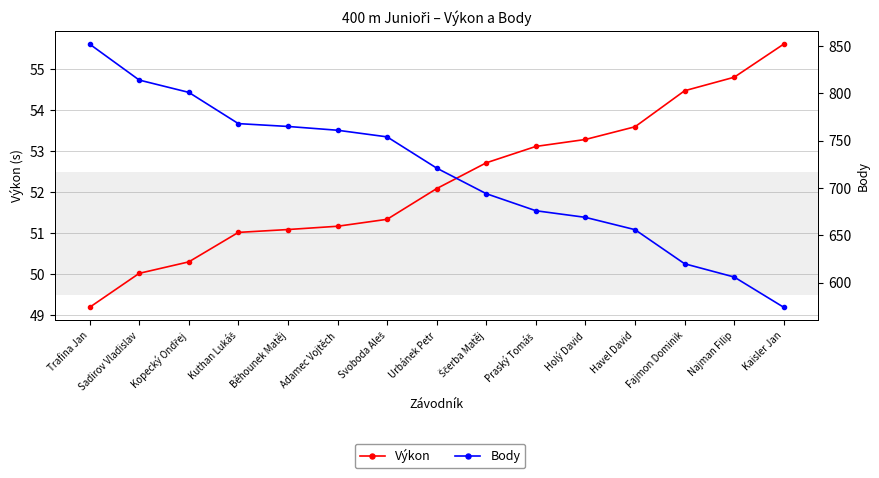

Reading right to left, transcribe all the data shown in this chart.

Výkon: 55.6	54.8	54.5	53.6	53.3	53.1	52.7	52.1	51.3	51.2	51.1	51.0	50.3	50.0	49.2
Body: 574.0	606.0	620.0	656.0	669.0	676.0	694.0	721.0	754.0	761.0	765.0	768.0	801.0	814.0	852.0